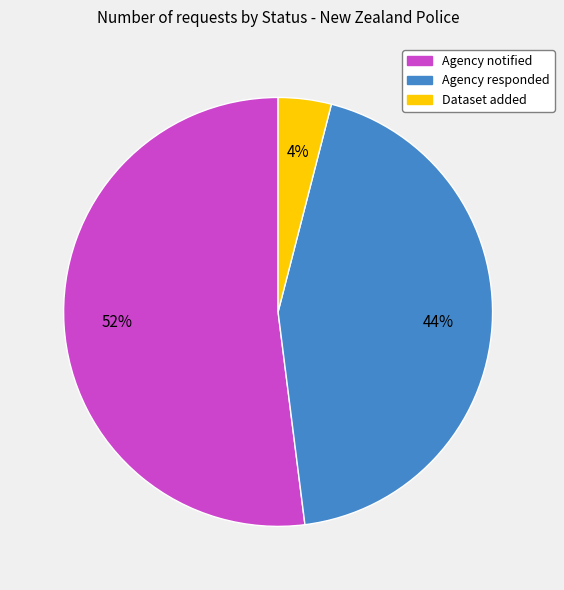

Approximately how many times larger is the value at Agency responded compared to Dataset added?

11.0